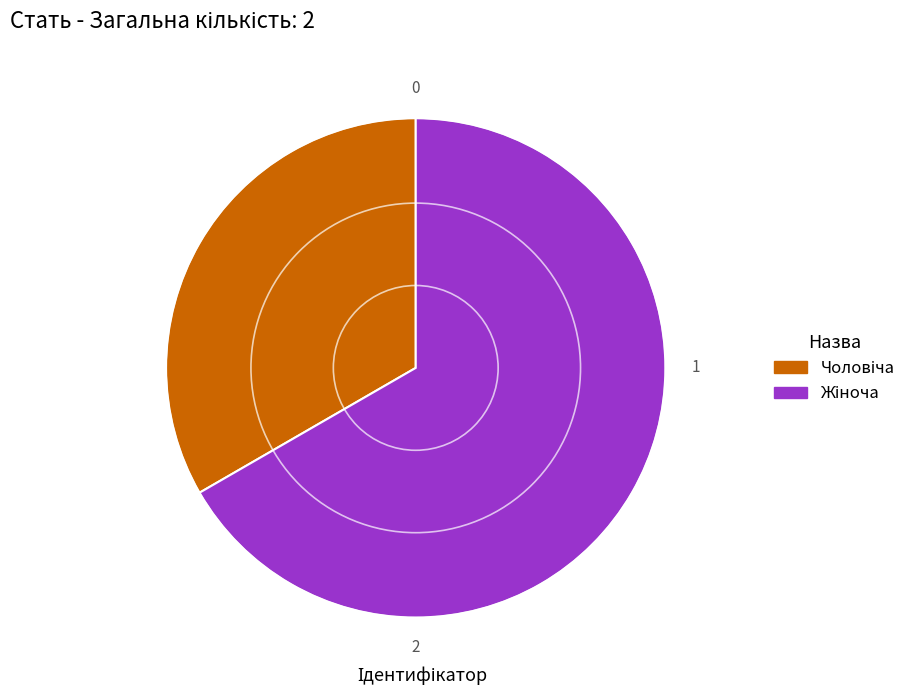

Is there any slice that represents more than half of the pie?

Yes